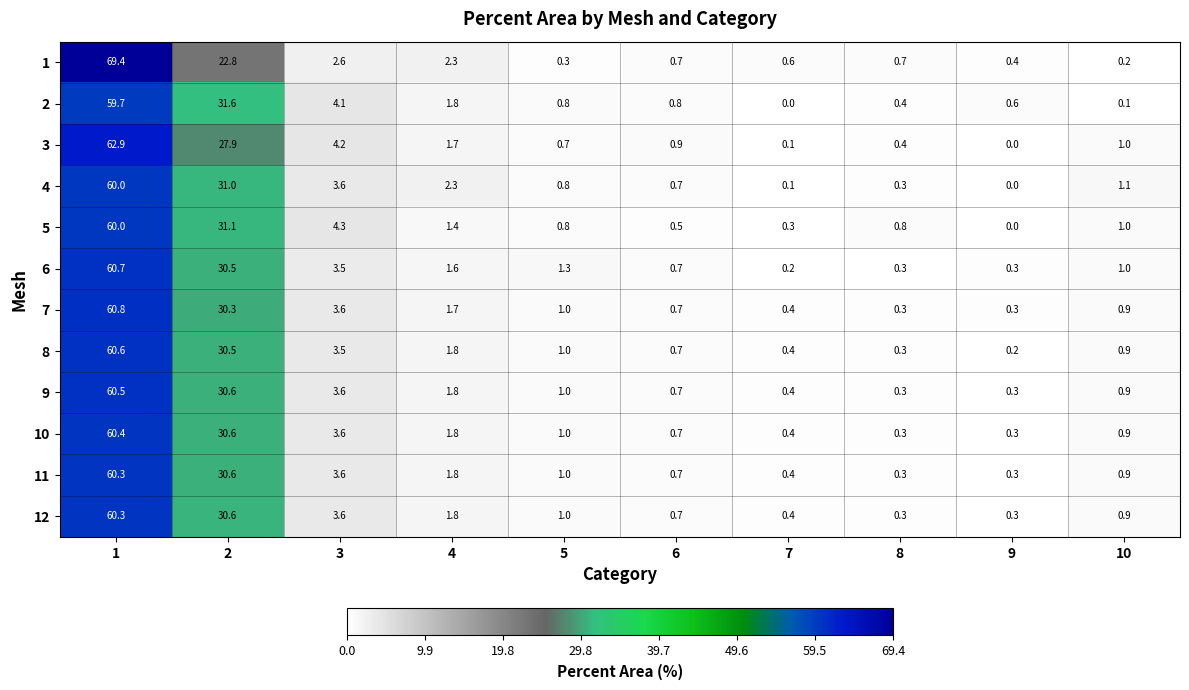

What is the sum of the 4 values at 6 and 3?

4.3